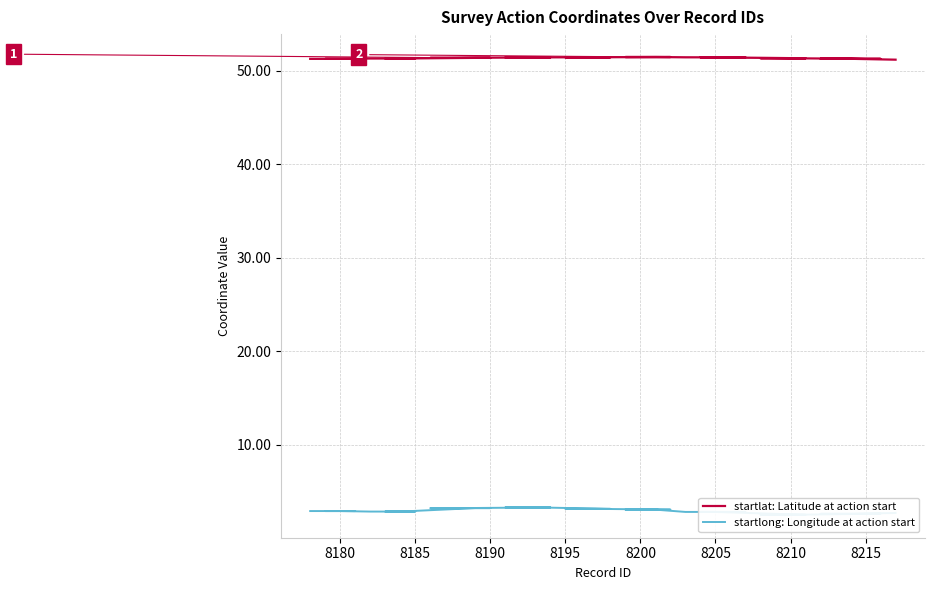

What is the approximate value of startlat: Latitude at action start at 8205?

51.4